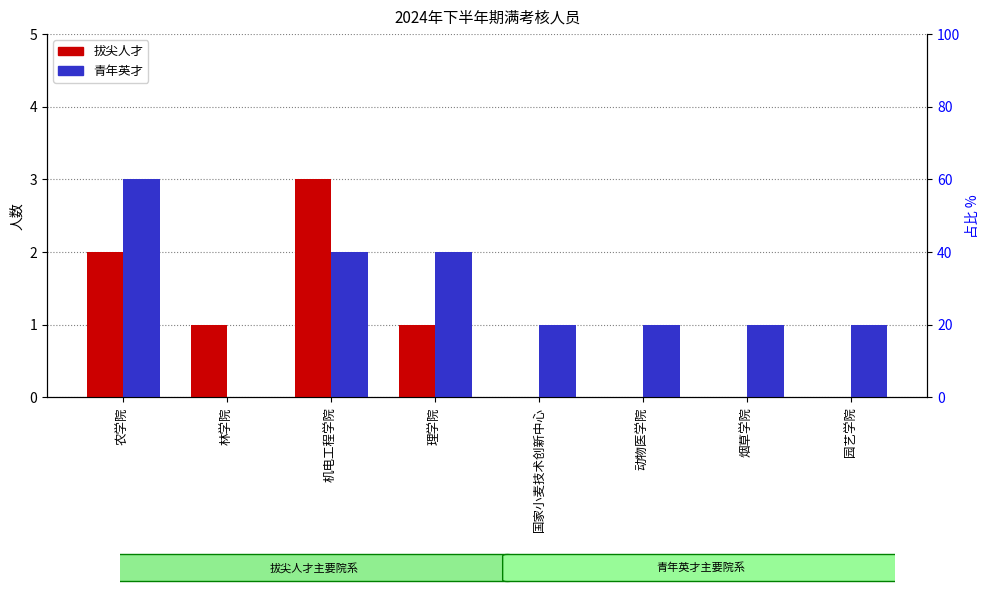

What position from the left is 园艺学院?

8